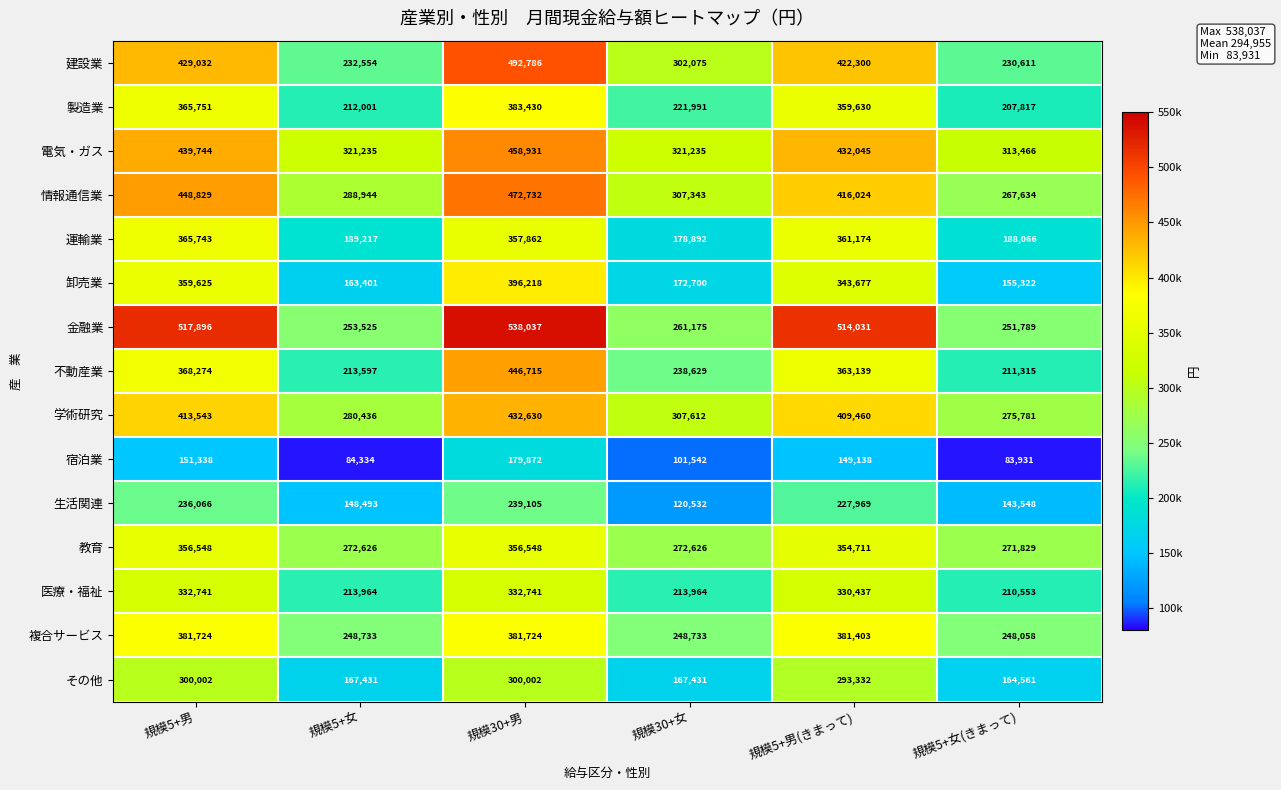

At how many categories does at least one series exceed 454727?

3